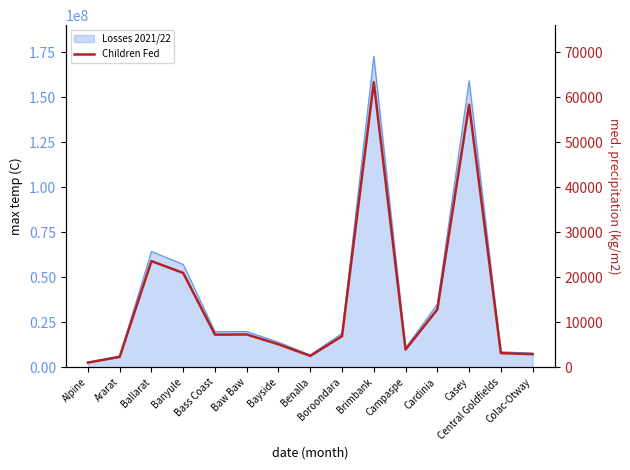

Count the number of categories in the chart.

15